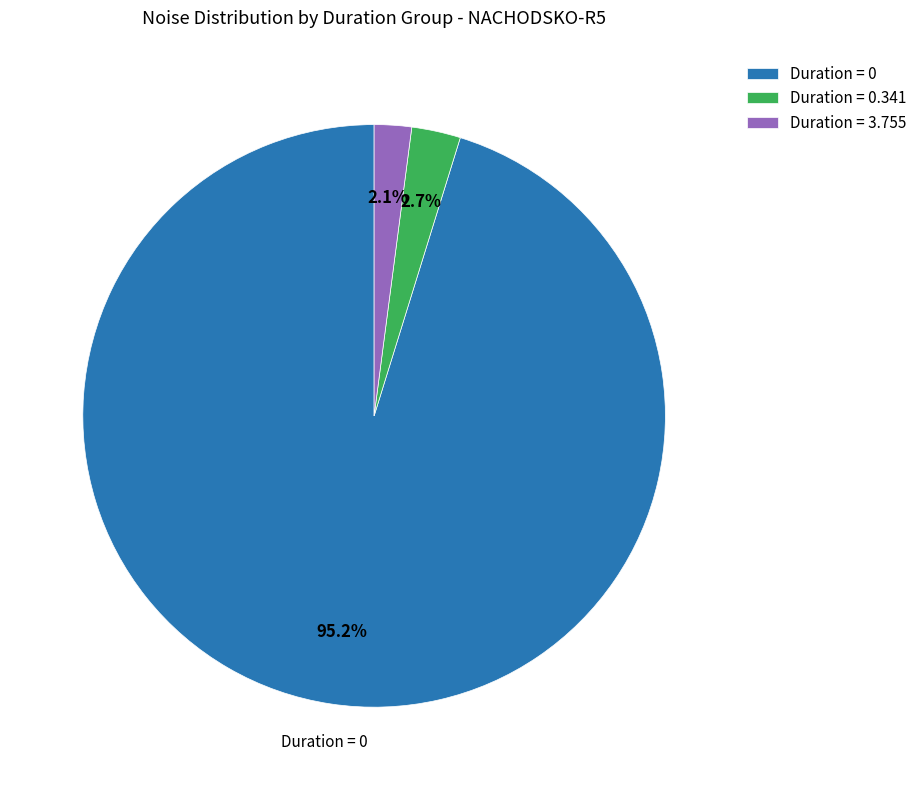

How many slices are in this pie chart?

3